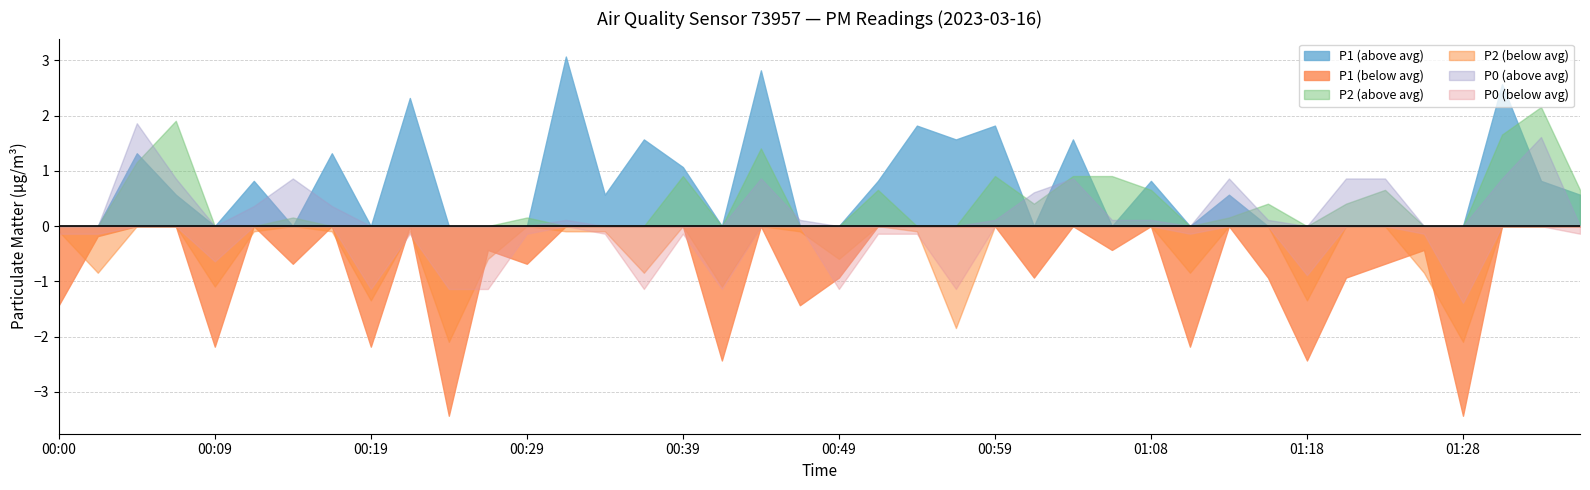

Rank the series by their maximum value, from lowest to highest.

P0, P2, P1